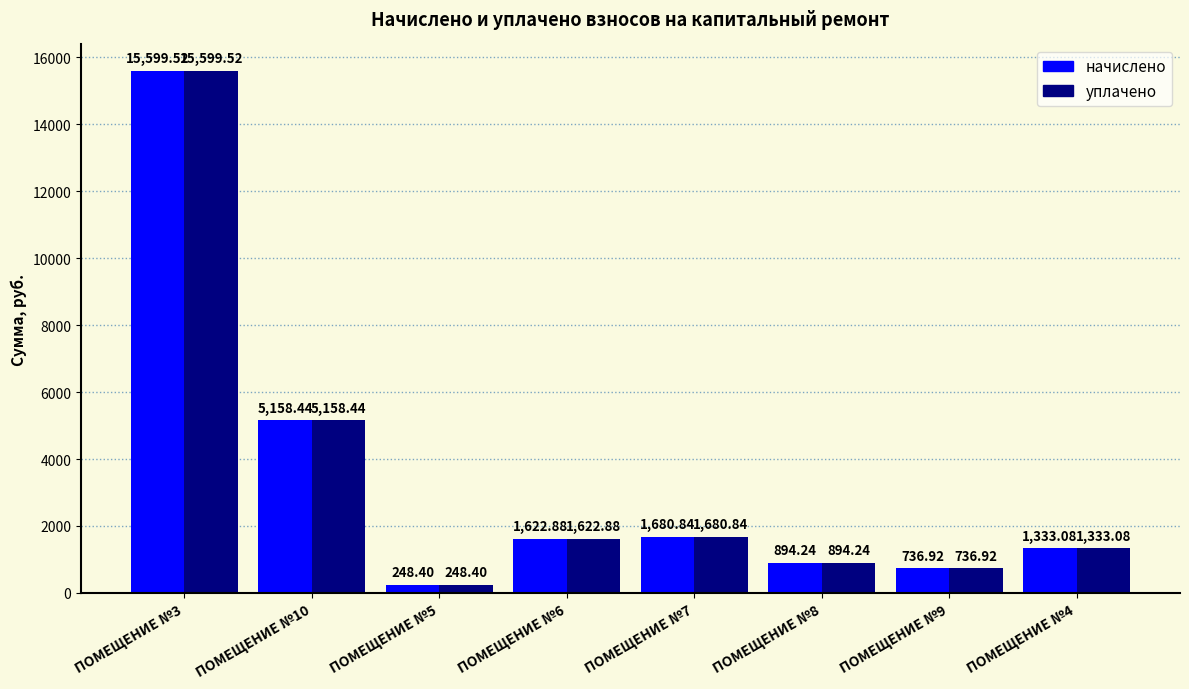

Is the value of уплачено at ПОМЕЩЕНИЕ №9 greater than the value of начислено at ПОМЕЩЕНИЕ №4?

No